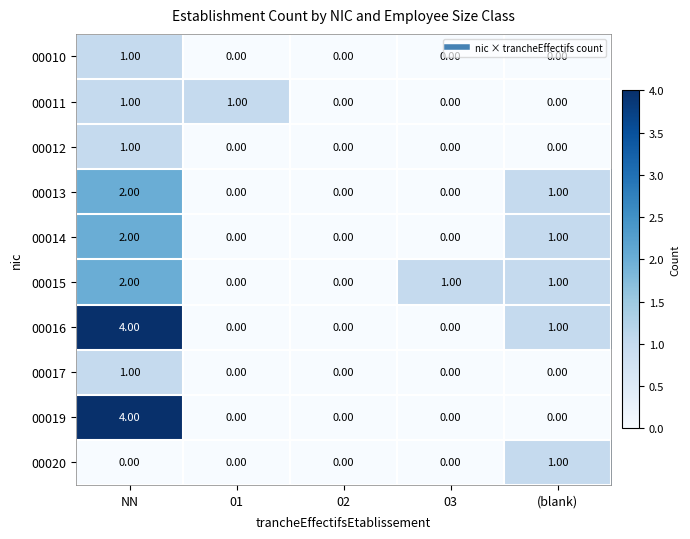

Which series changed the most between 02 and 03?

00015